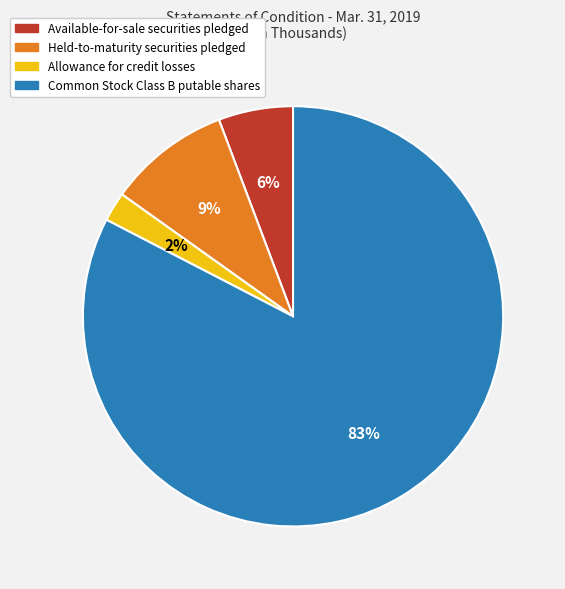

Between Common Stock Class B putable shares and Available-for-sale securities pledged, which is larger?

Common Stock Class B putable shares